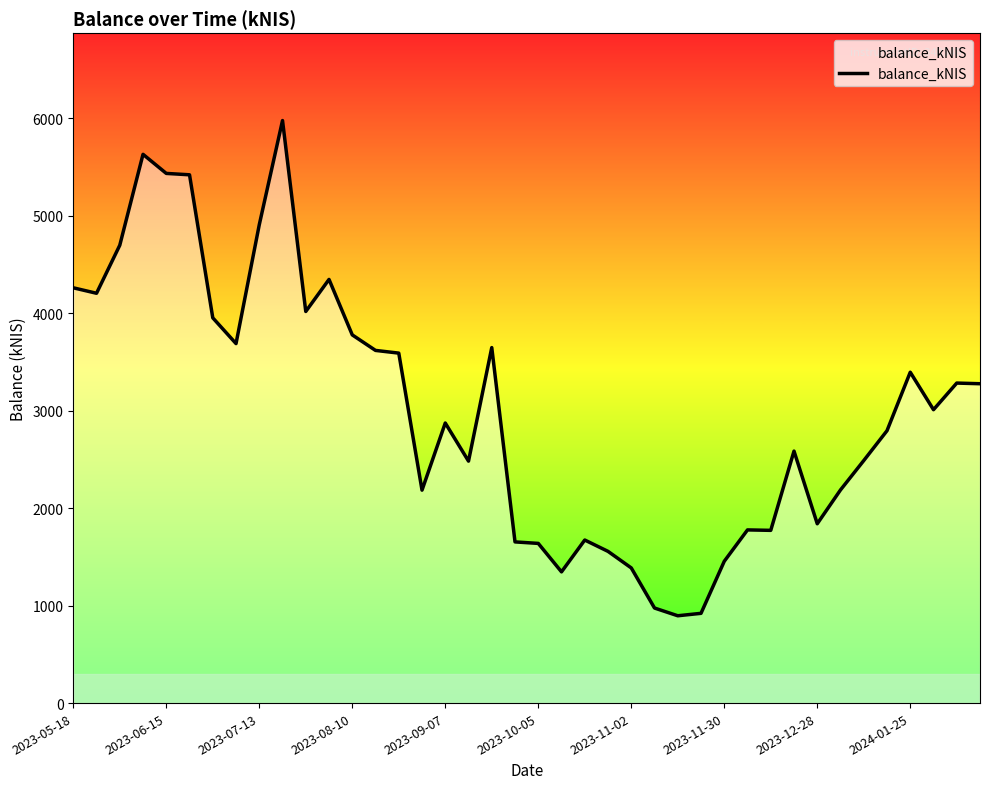

What is the maximum value shown in the chart?

5977.2